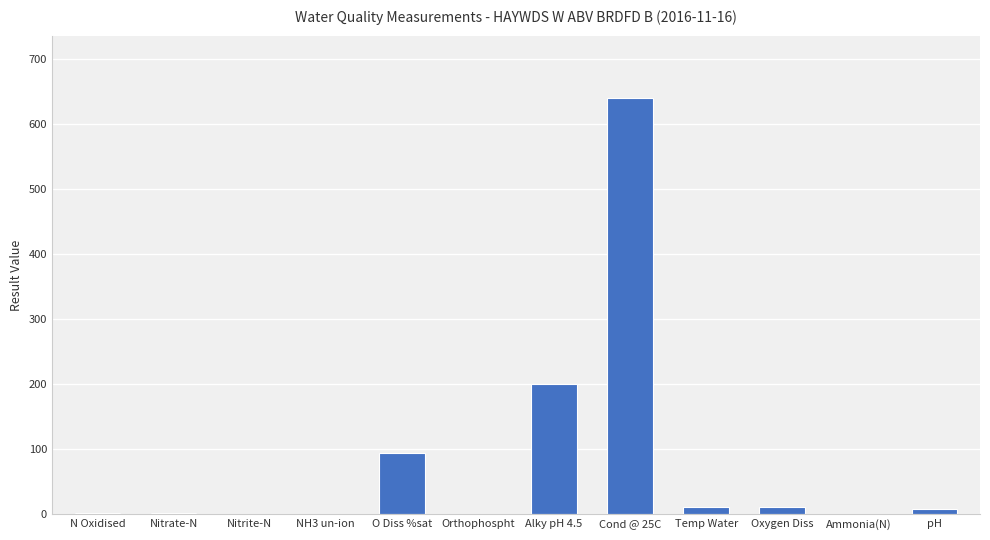

What is the sum of all values?

968.8